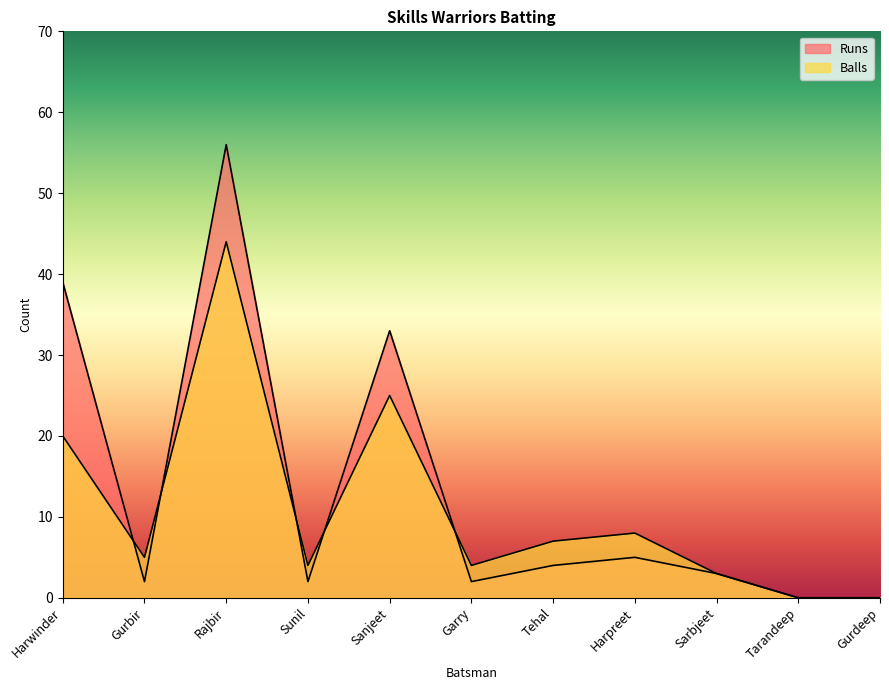

Which category has the lowest value in the Runs series?

Tarandeep